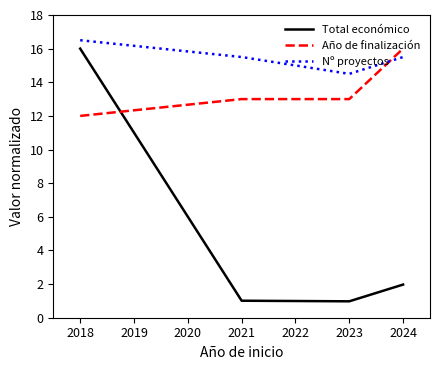

True or false: Total económico has a value of 1.0 at 2023.

True